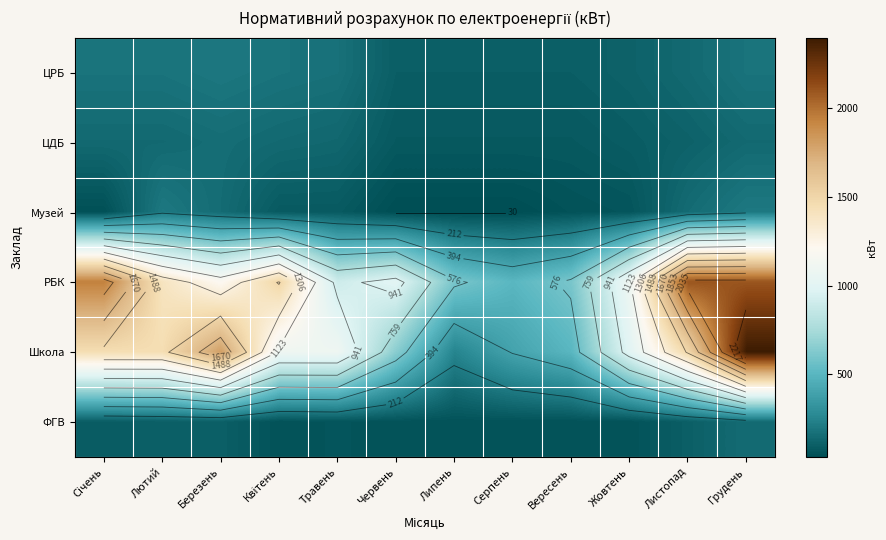

At which label is Музей closest to 115?

Березень